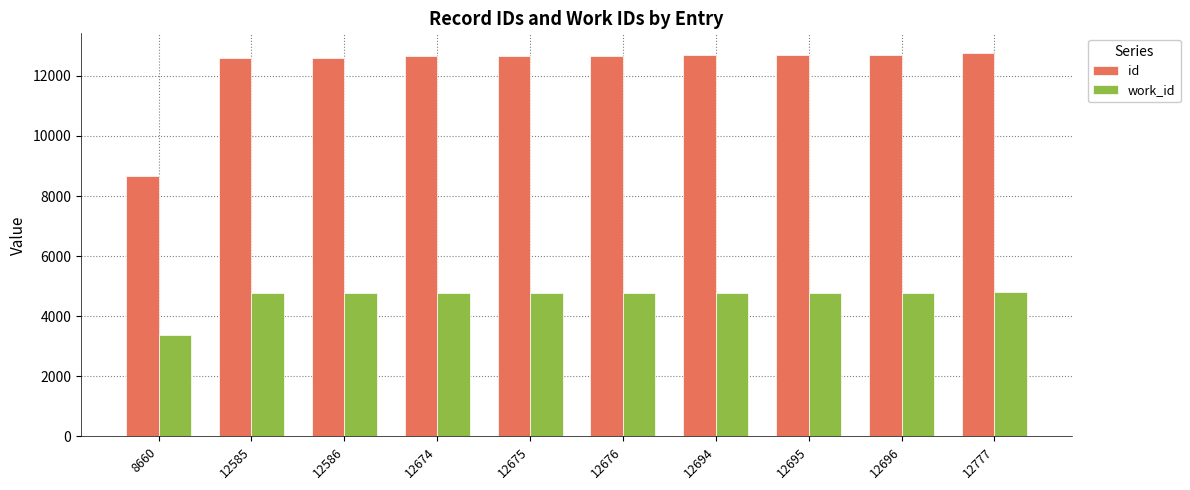

What is the difference between the highest and lowest values at 12694?

7914